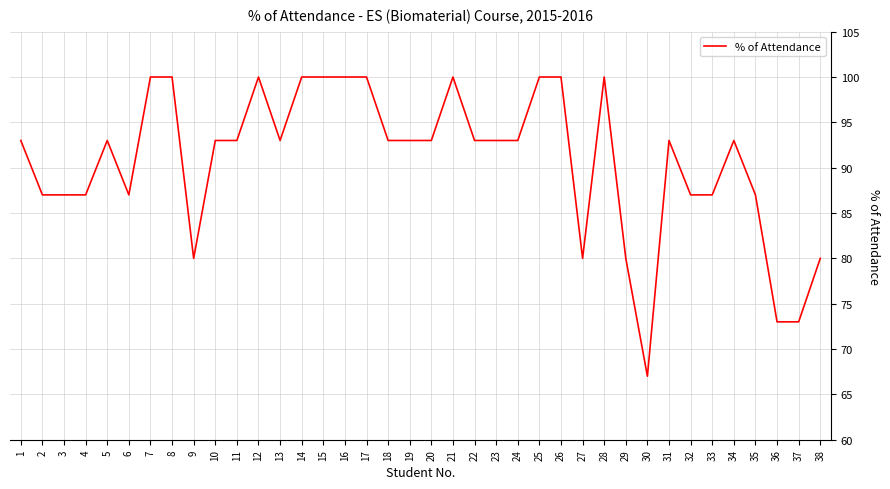

How many lines are shown in the chart?

1